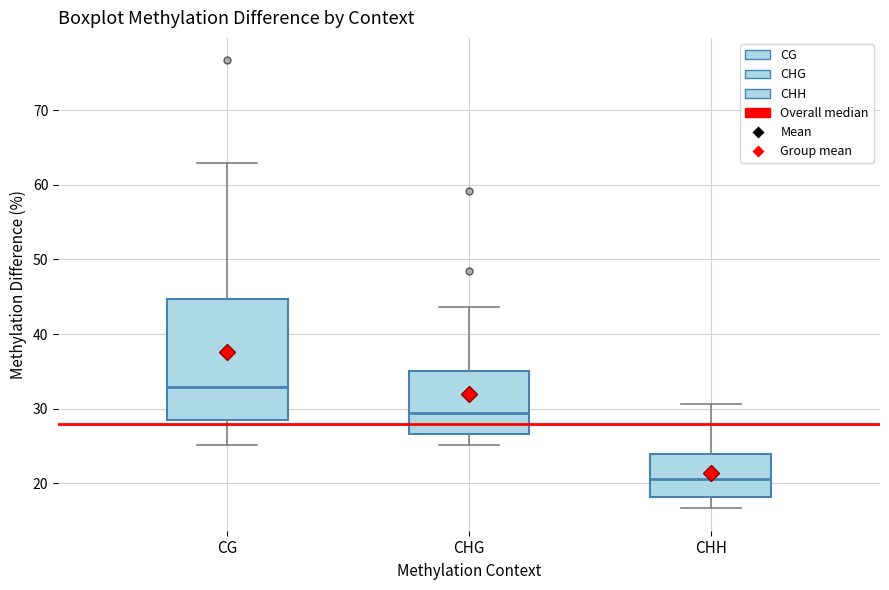

Which box has the highest median line?

CG